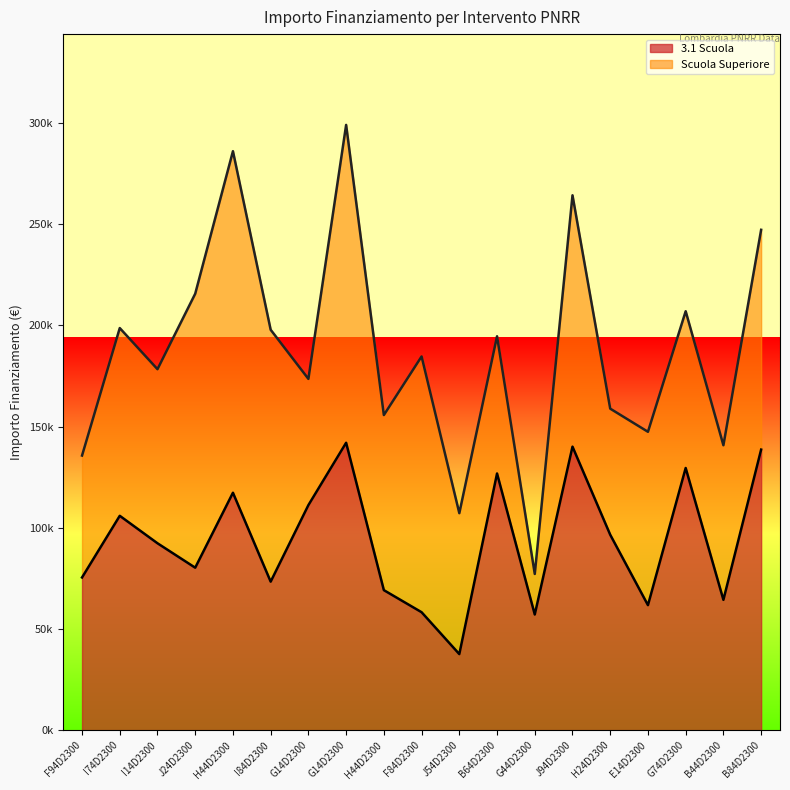

At which label is the value closest to 89790?

I14D2300